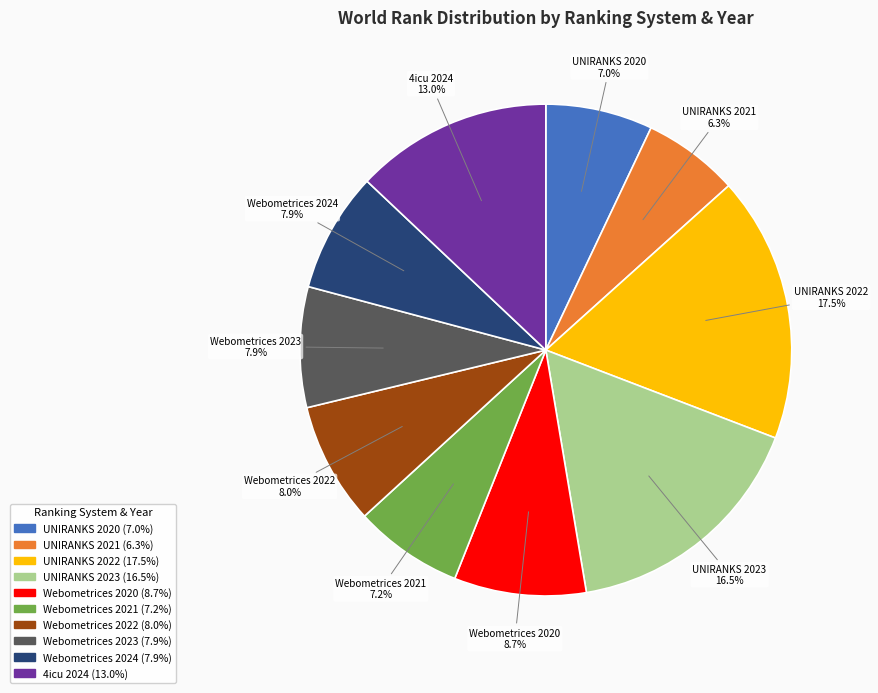

Combined, do 4icu 2024 and Webometrices 2021 account for over 50%?

No